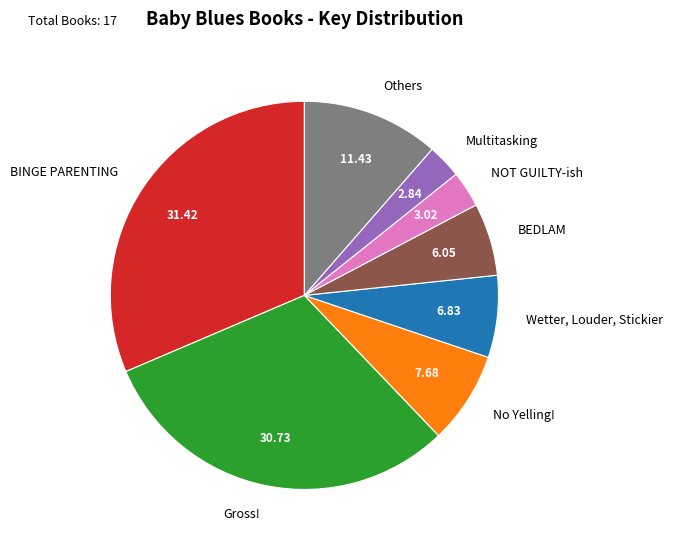

What is the largest slice in the pie chart?

BINGE PARENTING